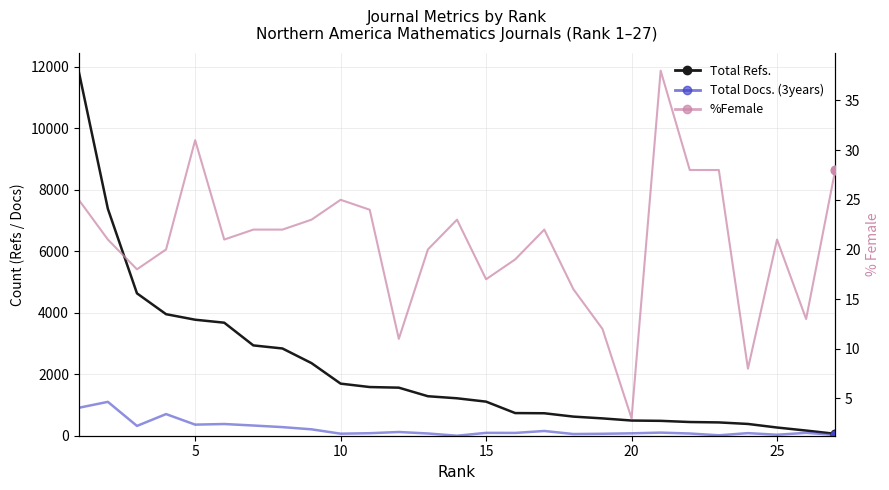

What is the total value across all series at 10?

4970